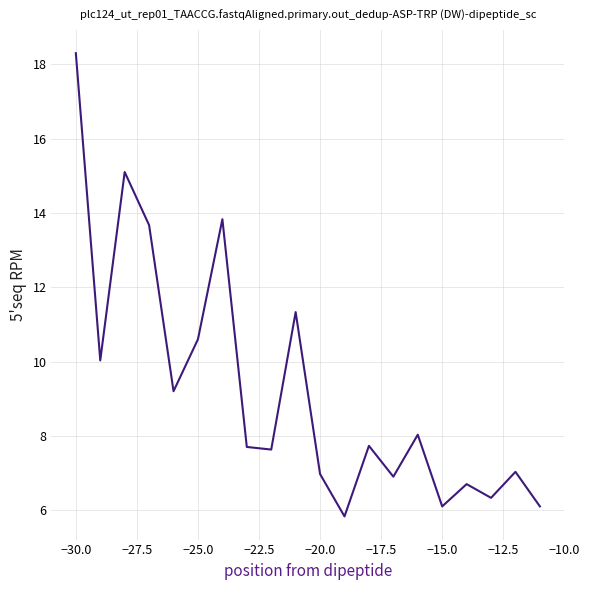

What is the difference between the maximum and minimum values?

12.5